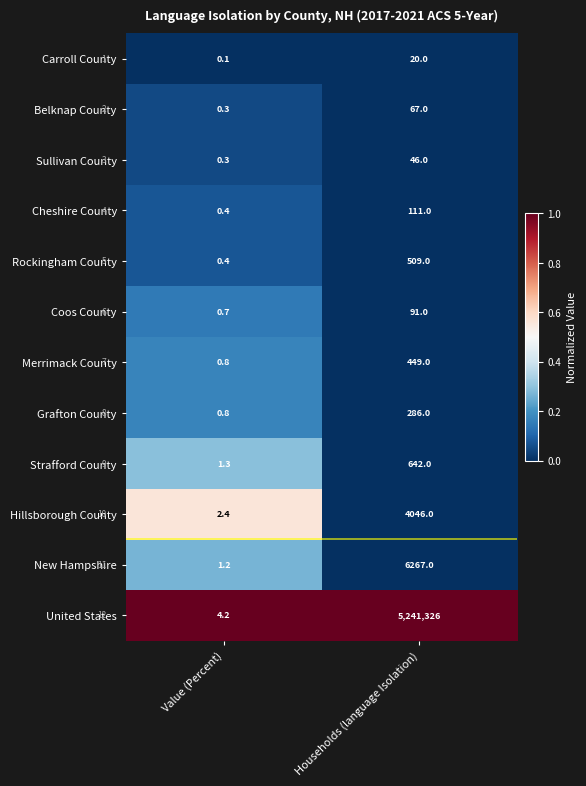

List the labels in order of Cheshire County value, smallest first.

Value (Percent), Households (language Isolation)